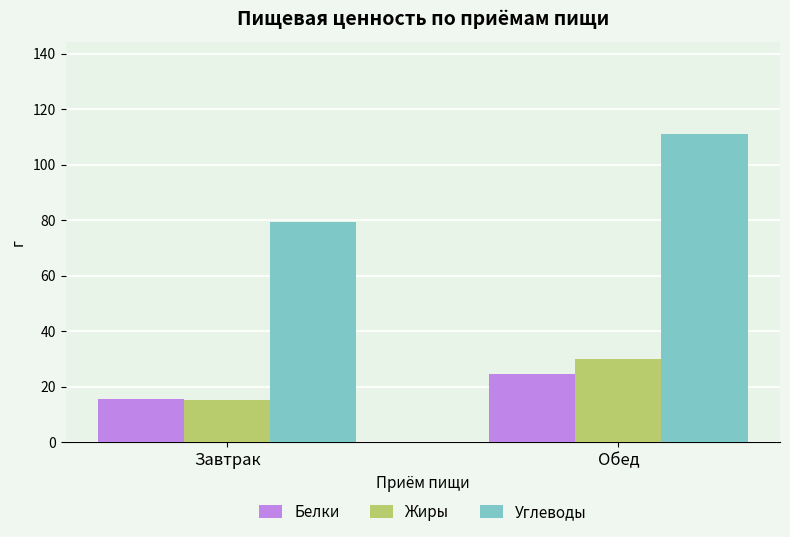

Where does the Белки series first go above 24?

Обед